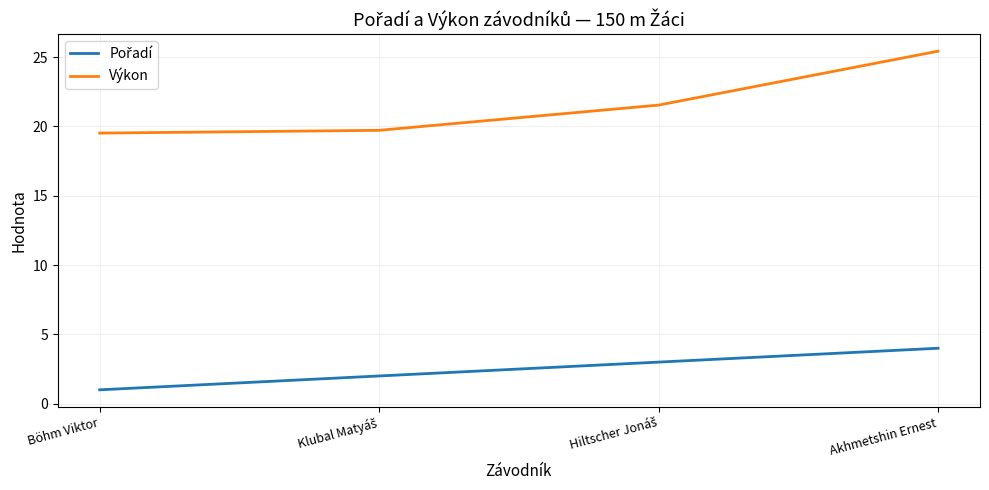

How many distinct data groups are displayed?

2